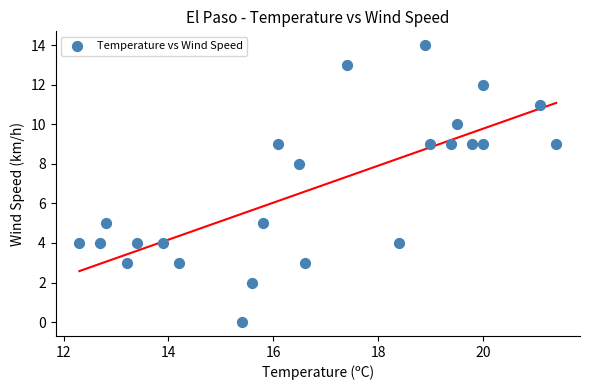

What is the range of Y values (max minus min)?

14